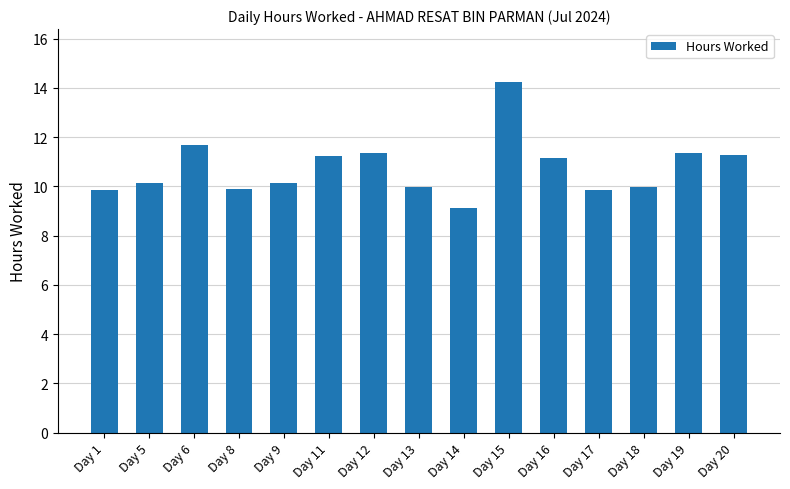

Is it true that the value at Day 14 is 13.2?

False